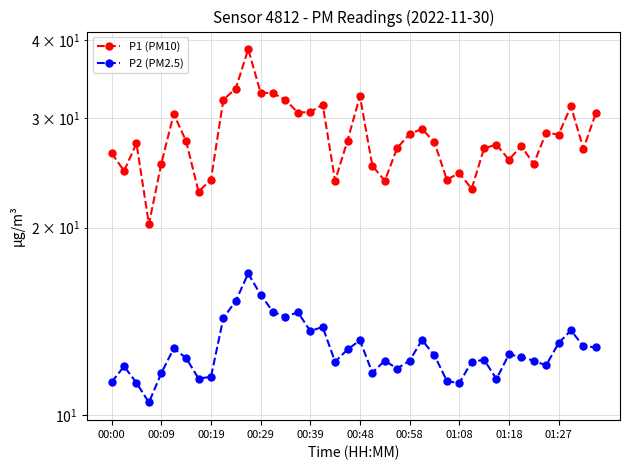

Reading left to right, list all the values displayed in this chart.

P1 (PM10): 26.3	24.6	27.3	20.2	25.3	30.4	27.5	22.8	23.9	32.1	33.4	38.6	32.9	32.9	32.0	30.6	30.6	31.5	23.8	27.6	32.5	25.1	23.8	26.8	28.2	28.8	27.4	23.9	24.4	23.1	26.8	27.2	25.7	27.0	25.3	28.4	28.2	31.3	26.8	30.5
P2 (PM2.5): 11.3	12.0	11.3	10.5	11.7	12.8	12.3	11.4	11.5	14.3	15.2	16.9	15.6	14.7	14.4	14.6	13.7	13.8	12.2	12.8	13.2	11.7	12.2	11.9	12.2	13.2	12.5	11.3	11.2	12.2	12.3	11.4	12.5	12.4	12.2	12.0	13.1	13.7	12.9	12.8